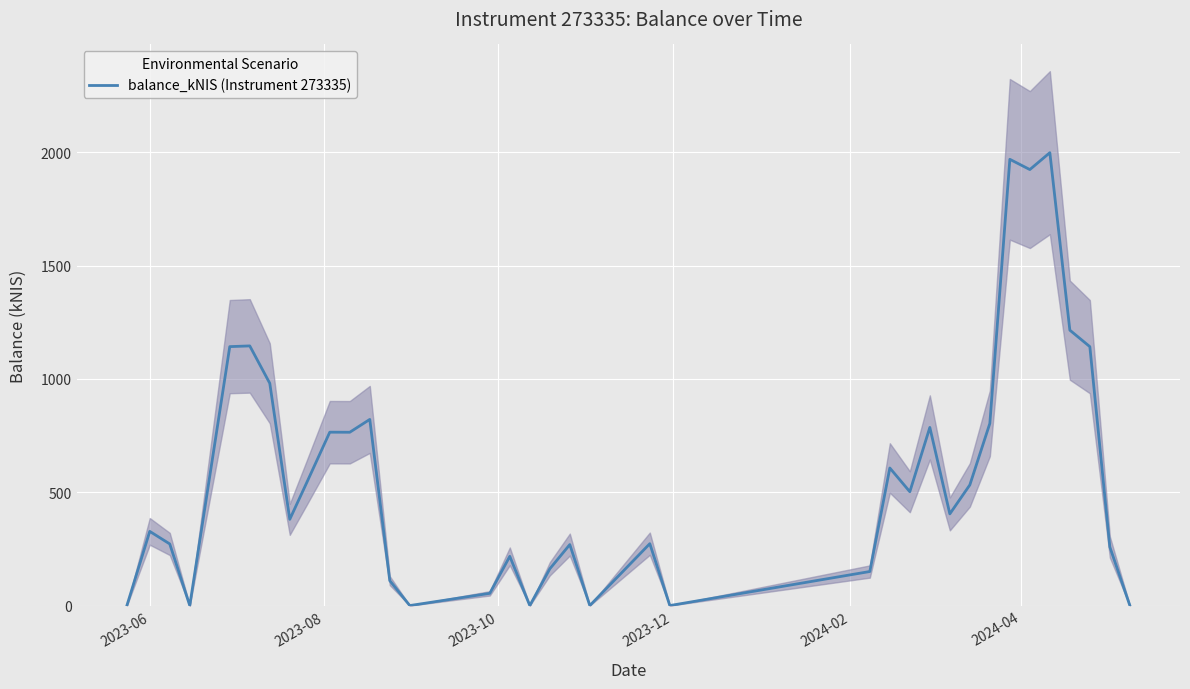

How many lines are shown in the chart?

1